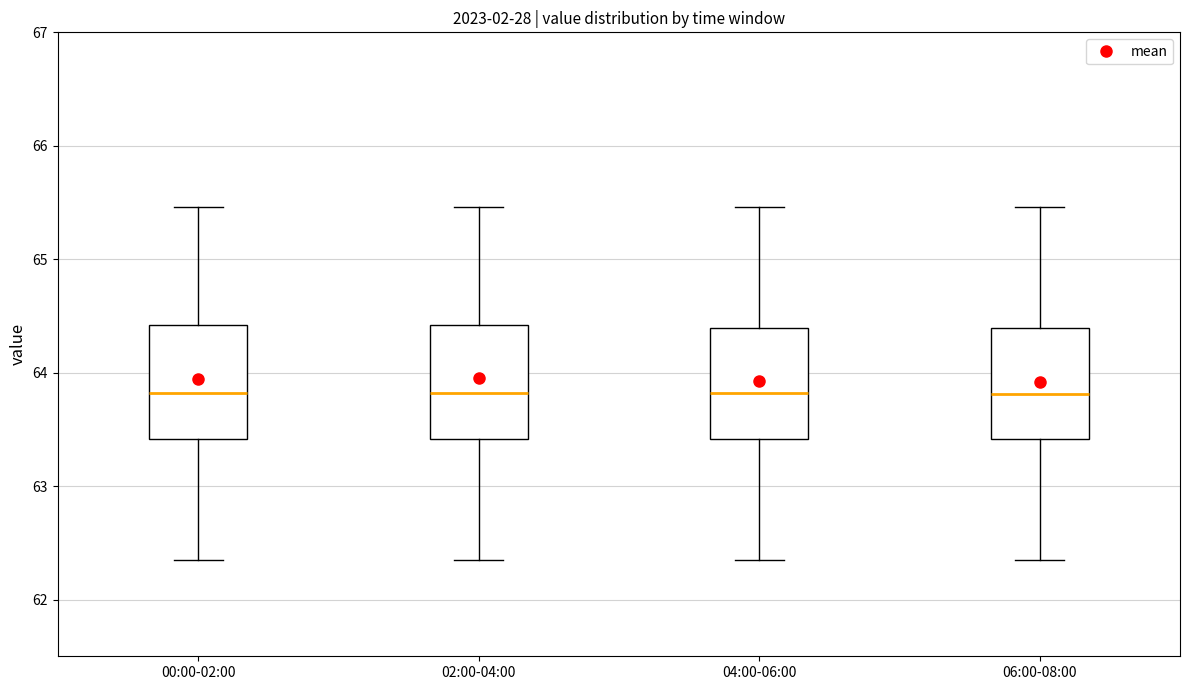

Reading left to right, read every box against the y-axis: the position of its median line, the range the box covers, and the ends of its whiskers. The values are not printed on the chart, so give them approximately, as read against the axis.

00:00-02:00: median 63.8, box 63.4 to 64.4, whiskers 62.4 to 65.5
02:00-04:00: median 63.8, box 63.4 to 64.4, whiskers 62.4 to 65.5
04:00-06:00: median 63.8, box 63.4 to 64.4, whiskers 62.4 to 65.5
06:00-08:00: median 63.8, box 63.4 to 64.4, whiskers 62.4 to 65.5